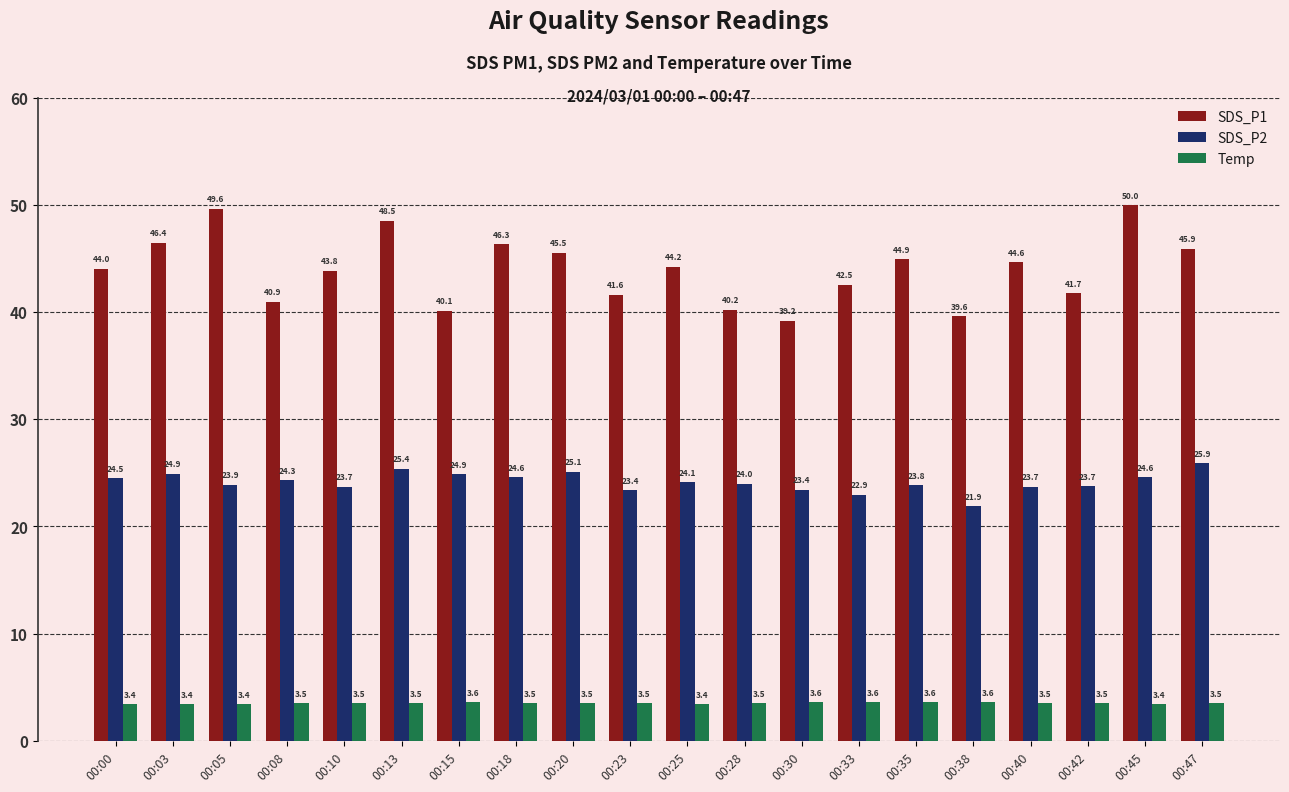

Reading left to right, transcribe all the data shown in this chart.

SDS_P1: 00:00=44.0	00:03=46.4	00:05=49.6	00:08=40.9	00:10=43.8	00:13=48.5	00:15=40.1	00:18=46.3	00:20=45.5	00:23=41.6	00:25=44.2	00:28=40.2	00:30=39.2	00:33=42.5	00:35=44.9	00:38=39.6	00:40=44.6	00:42=41.7	00:45=50.0	00:47=45.9
SDS_P2: 00:00=24.5	00:03=24.9	00:05=23.9	00:08=24.3	00:10=23.7	00:13=25.4	00:15=24.9	00:18=24.6	00:20=25.1	00:23=23.4	00:25=24.1	00:28=24.0	00:30=23.4	00:33=22.9	00:35=23.8	00:38=21.9	00:40=23.7	00:42=23.7	00:45=24.6	00:47=25.9
Temp: 00:00=3.4	00:03=3.4	00:05=3.4	00:08=3.5	00:10=3.5	00:13=3.5	00:15=3.6	00:18=3.5	00:20=3.5	00:23=3.5	00:25=3.4	00:28=3.5	00:30=3.6	00:33=3.6	00:35=3.6	00:38=3.6	00:40=3.5	00:42=3.5	00:45=3.4	00:47=3.5